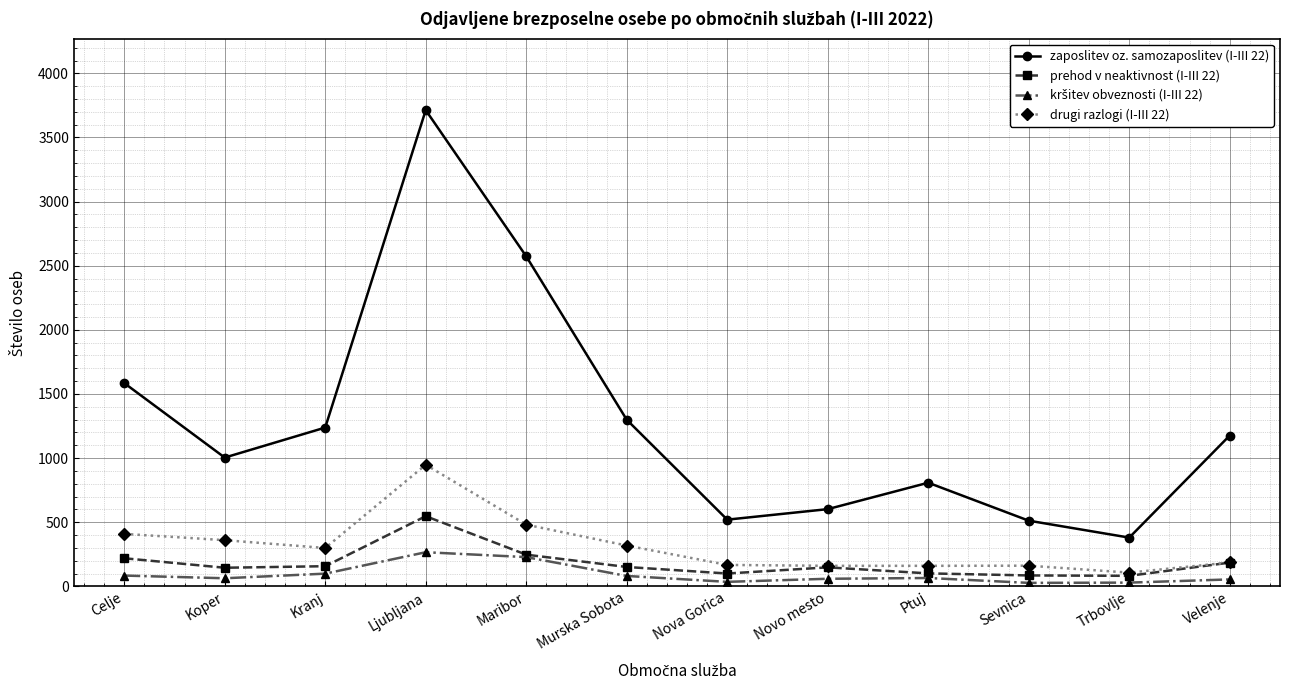

The value of zaposlitev oz. samozaposlitev (I-III 22) at Nova Gorica is 520. True or false?

True